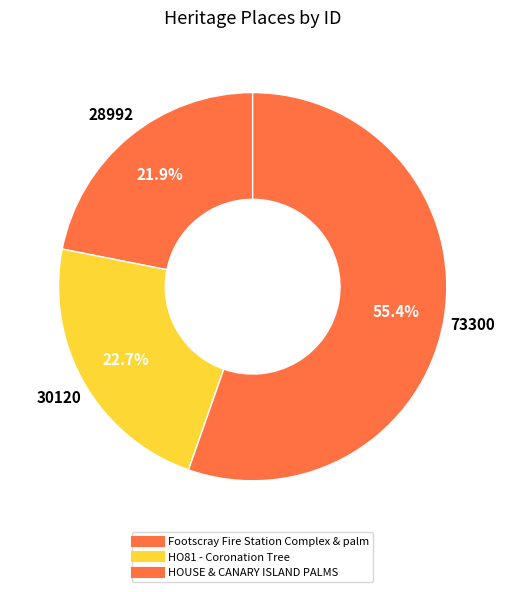

How many segments does this pie chart have?

3